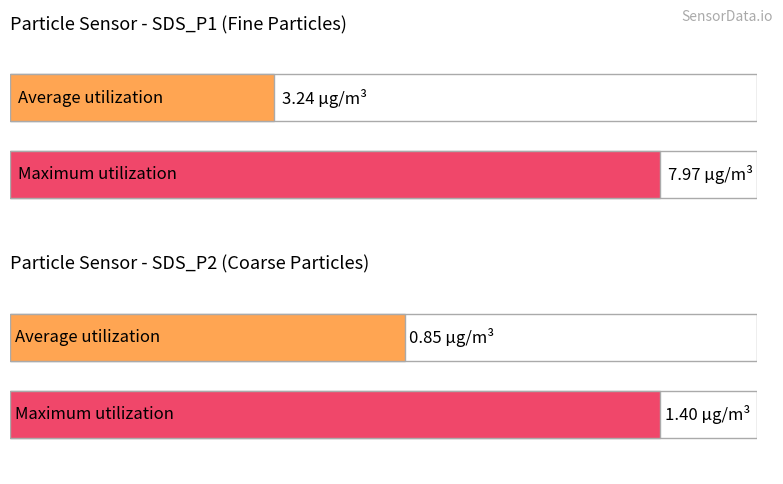

What is the difference between the second highest and second lowest values in the SDS_P2 series?

0.6